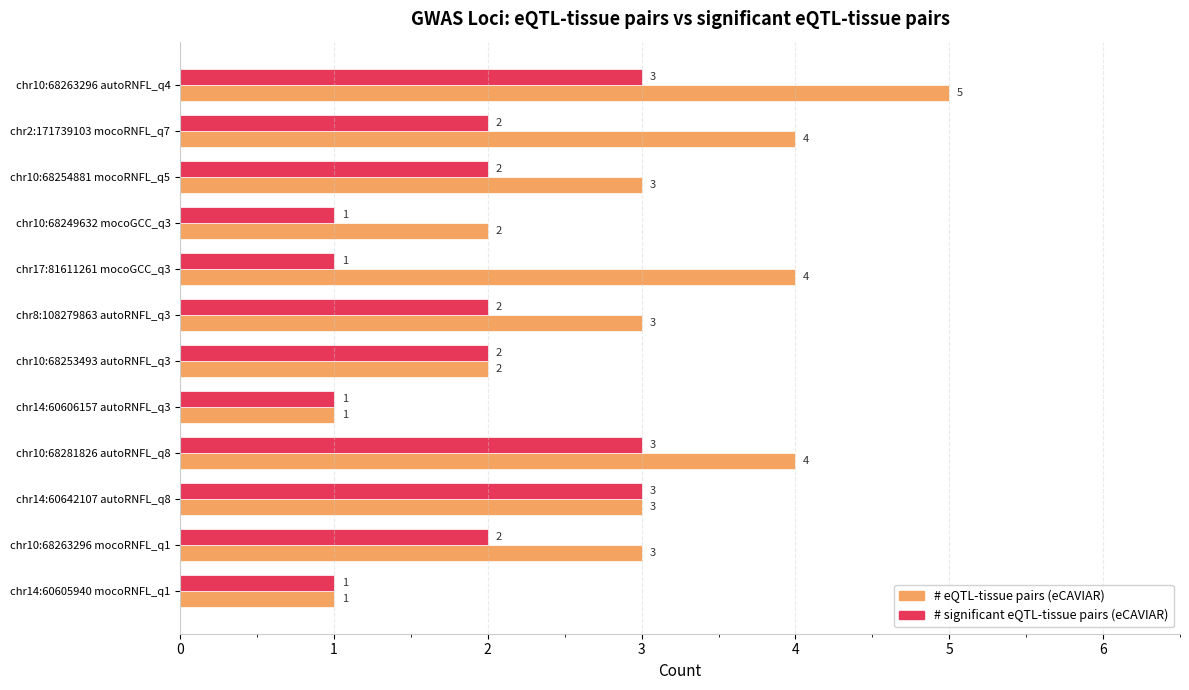

Which series has the largest total across all categories?

# eQTL-tissue pairs (eCAVIAR)